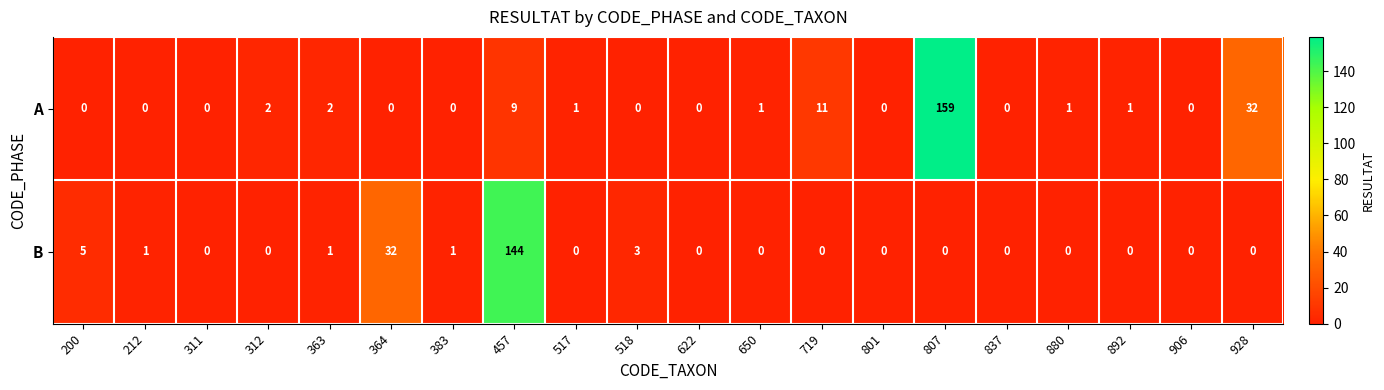

Is it true that B equals 1 at 212?

True